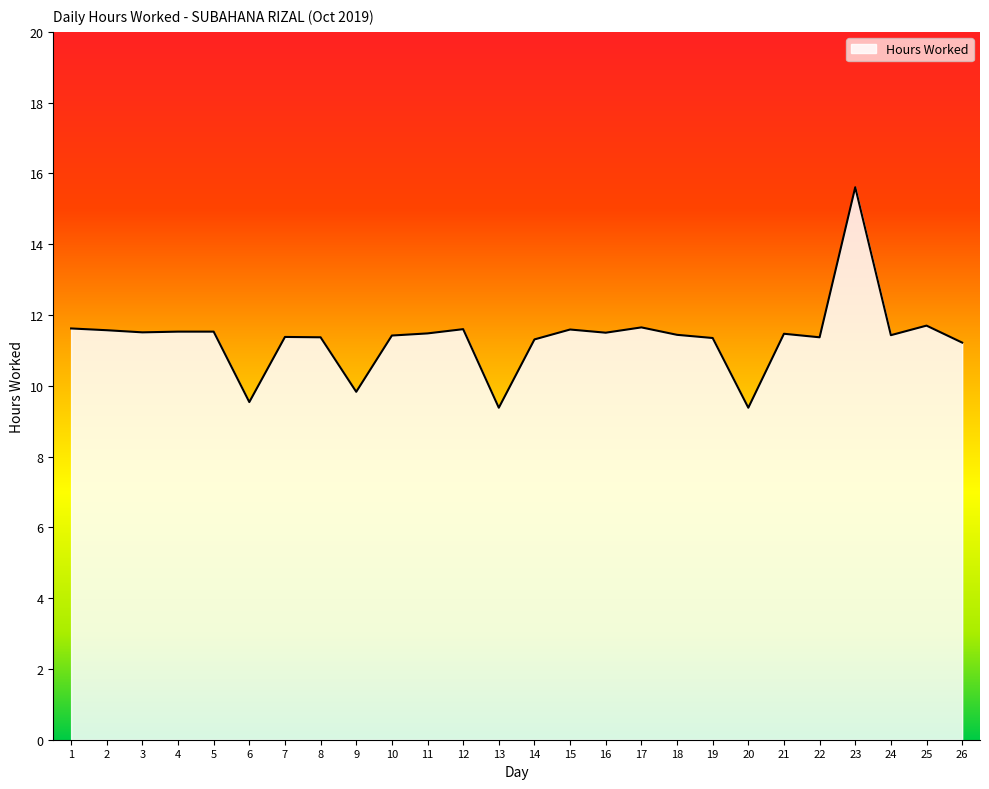

What is the sum of all values?

294.8